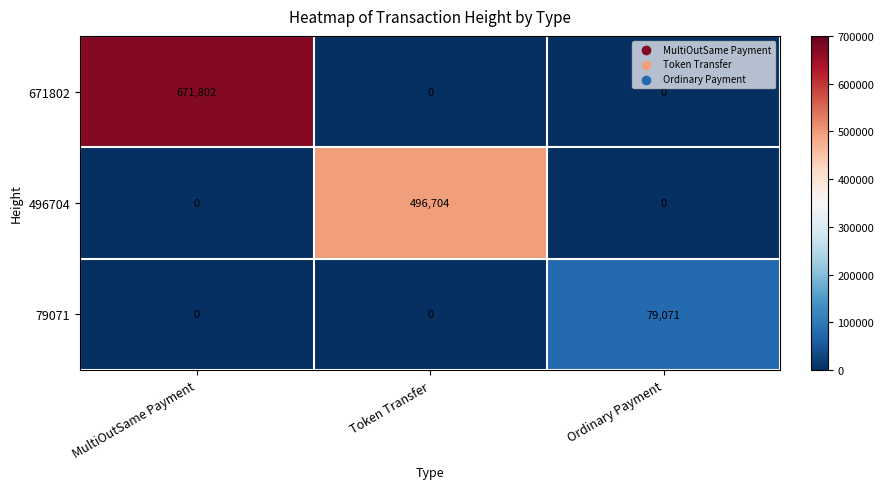

At which category is the sum across all series the highest?

MultiOutSame Payment